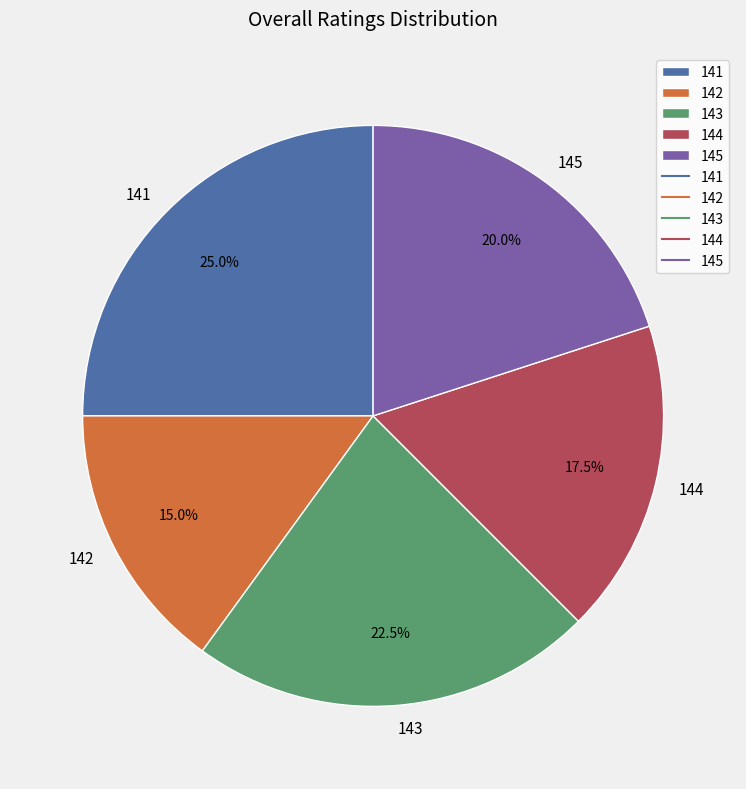

Which slice is the largest?

141